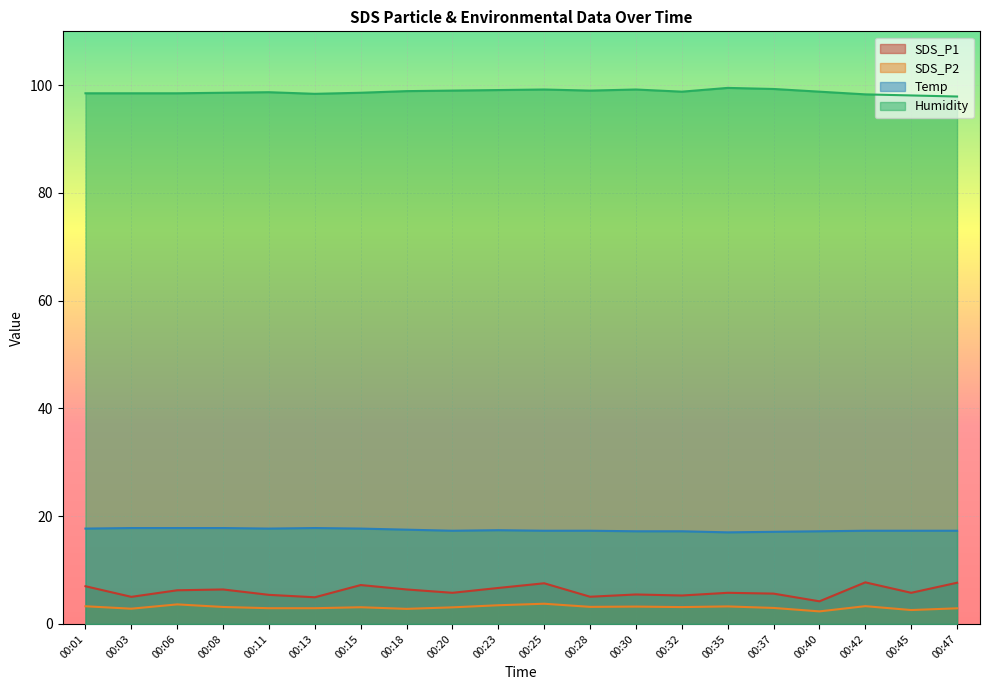

True or false: Humidity has more than 2 interior local peaks.

True